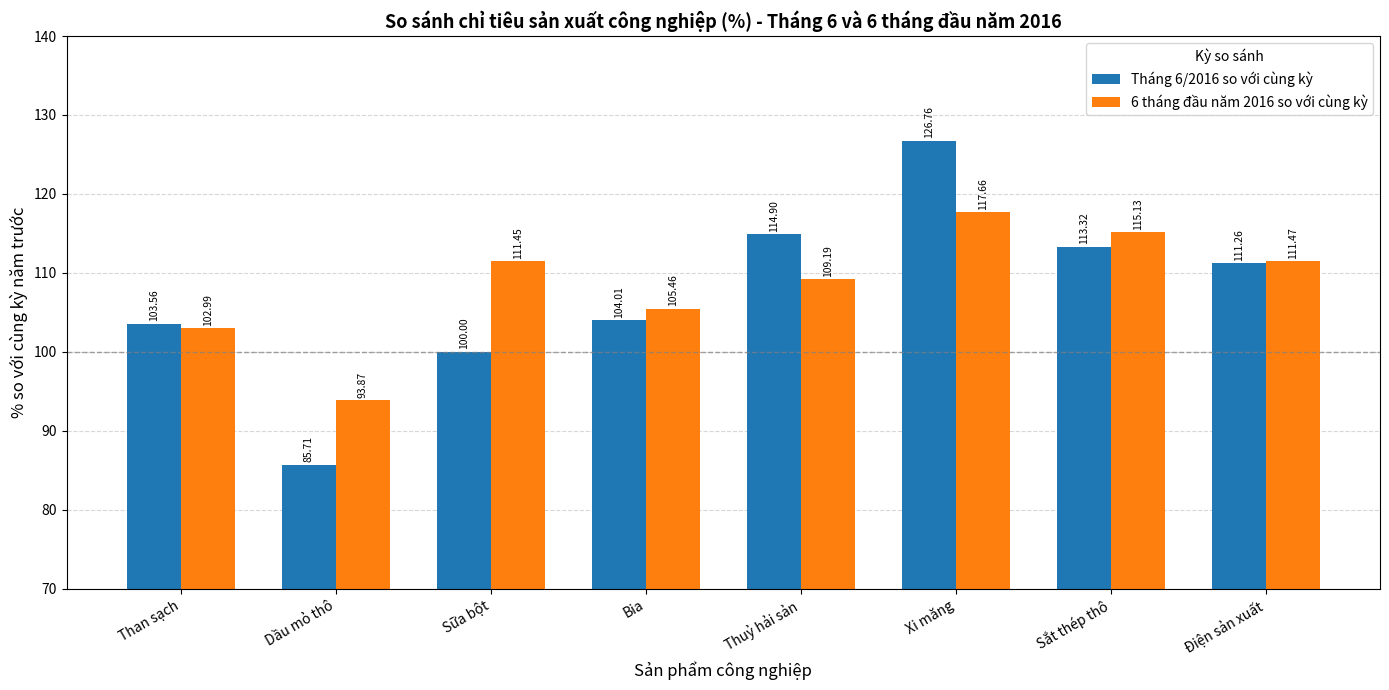

What is the sum of all 6 tháng đầu năm 2016 so với cùng kỳ values?

867.2